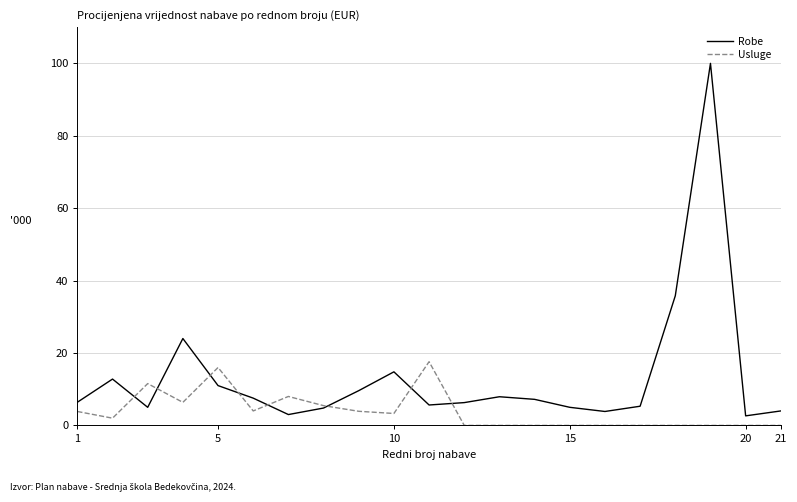

What is the greatest value displayed?

100.0